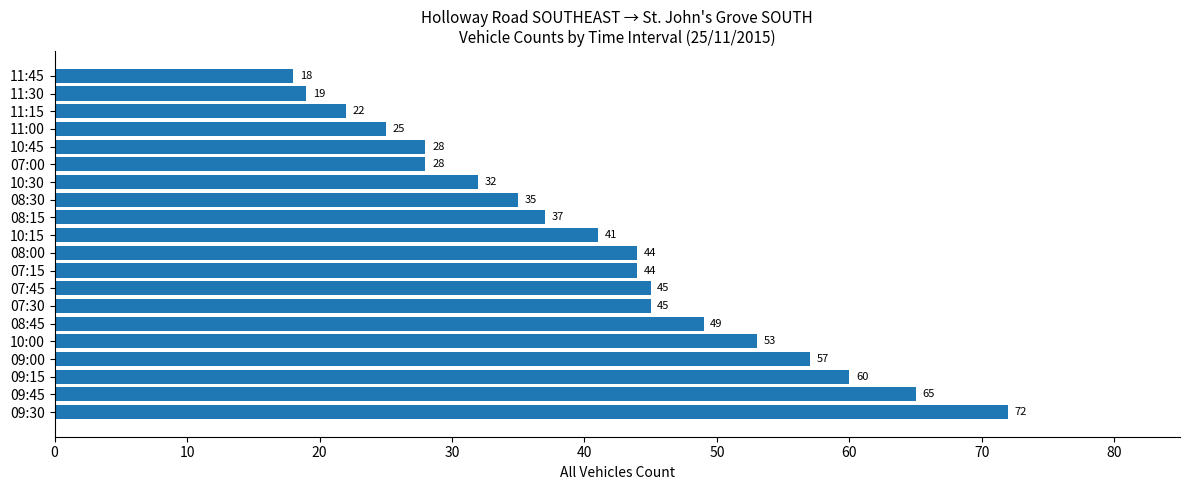

Reading bottom to top, list all the values displayed in this chart.

09:30=72	09:45=65	09:15=60	09:00=57	10:00=53	08:45=49	07:30=45	07:45=45	07:15=44	08:00=44	10:15=41	08:15=37	08:30=35	10:30=32	07:00=28	10:45=28	11:00=25	11:15=22	11:30=19	11:45=18